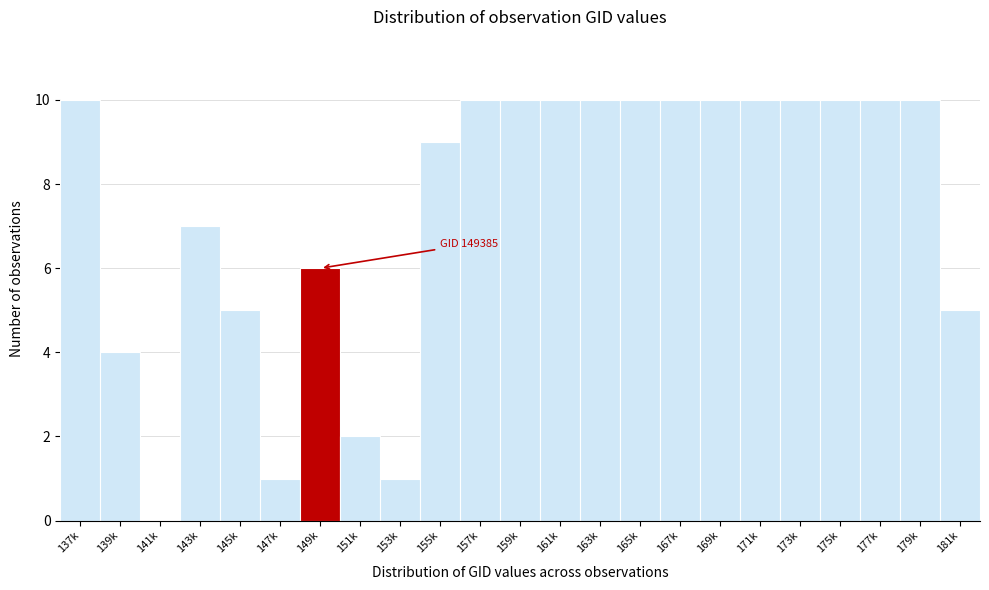

Reading left to right, extract all data points from this chart.

137k=10	139k=4	141k=0	143k=7	145k=5	147k=1	149k=6	151k=2	153k=1	155k=9	157k=10	159k=10	161k=10	163k=10	165k=10	167k=10	169k=10	171k=10	173k=10	175k=10	177k=10	179k=10	181k=5